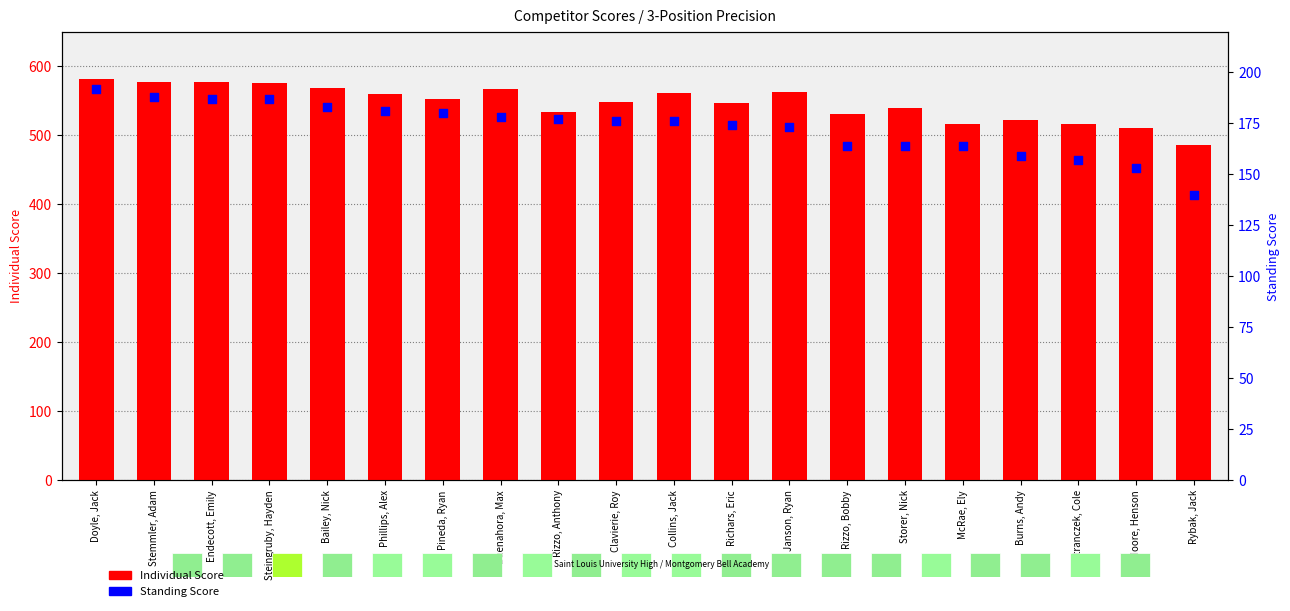

What are all the series names shown in the legend?

Individual Score, Standing Score